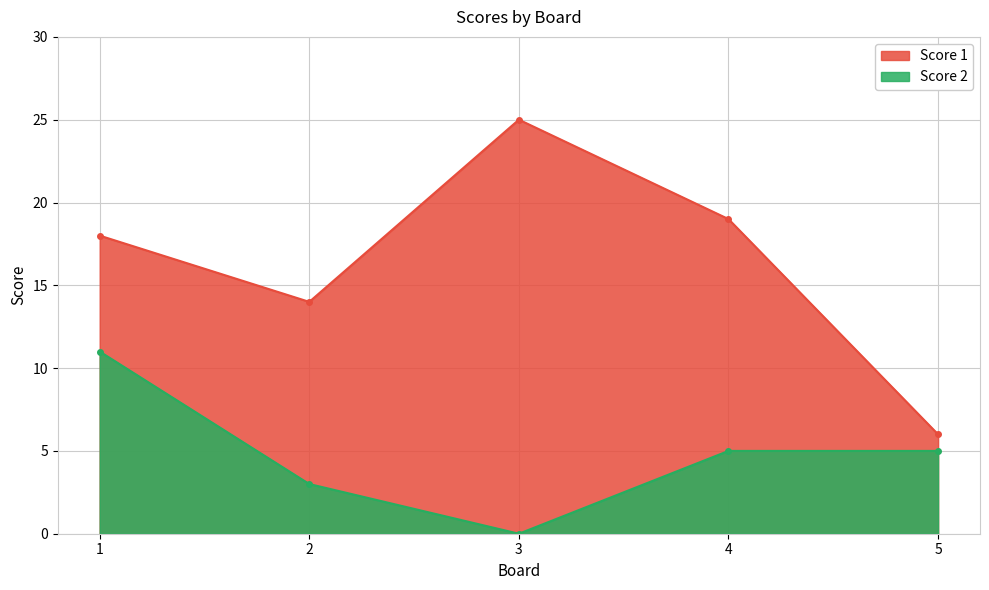

The value of Score 1 at 5 is 2. True or false?

False